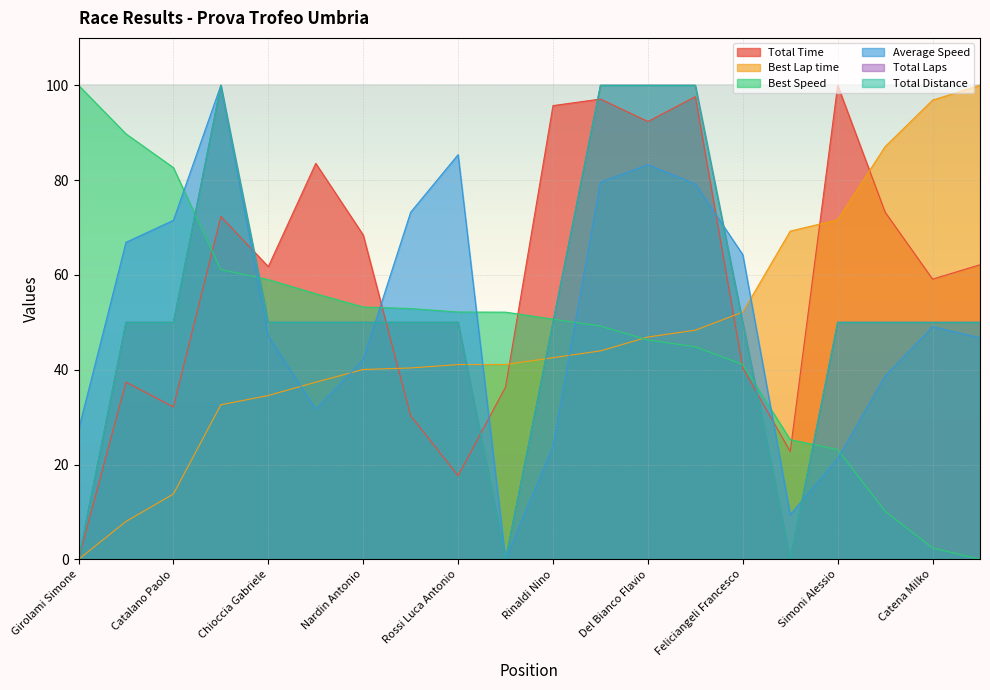

Reading left to right, what are all the values shown in this chart?

Total Time: 0.0	37.4	32.1	72.3	61.7	83.5	68.4	30.3	17.6	36.3	95.7	97.1	92.4	97.6	40.3	22.7	100.0	73.2	59.1	62.1
Best Lap time: 0.0	8.0	13.8	32.6	34.6	37.4	40.1	40.4	41.1	41.1	42.5	44.0	46.9	48.3	52.2	69.2	71.6	87.1	96.9	100.0
Best Speed: 100.0	89.8	82.6	61.1	59.0	56.0	53.2	52.9	52.2	52.1	50.7	49.2	46.3	44.8	41.1	25.3	23.2	10.2	2.4	0.0
Average Speed: 27.3	66.9	71.5	100.0	47.1	31.6	42.1	73.2	85.4	0.0	23.8	79.6	83.2	79.2	64.3	9.4	21.2	38.7	49.1	46.8
Total Laps: 0.0	50.0	50.0	100.0	50.0	50.0	50.0	50.0	50.0	0.0	50.0	100.0	100.0	100.0	50.0	0.0	50.0	50.0	50.0	50.0
Total Distance: 0.0	50.0	50.0	100.0	50.0	50.0	50.0	50.0	50.0	0.0	50.0	100.0	100.0	100.0	50.0	0.0	50.0	50.0	50.0	50.0